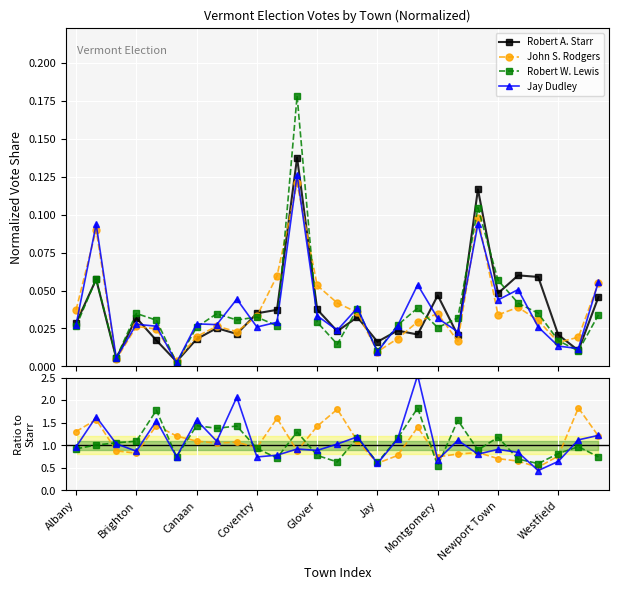

What is the average value of the Jay Dudley series?

1.1